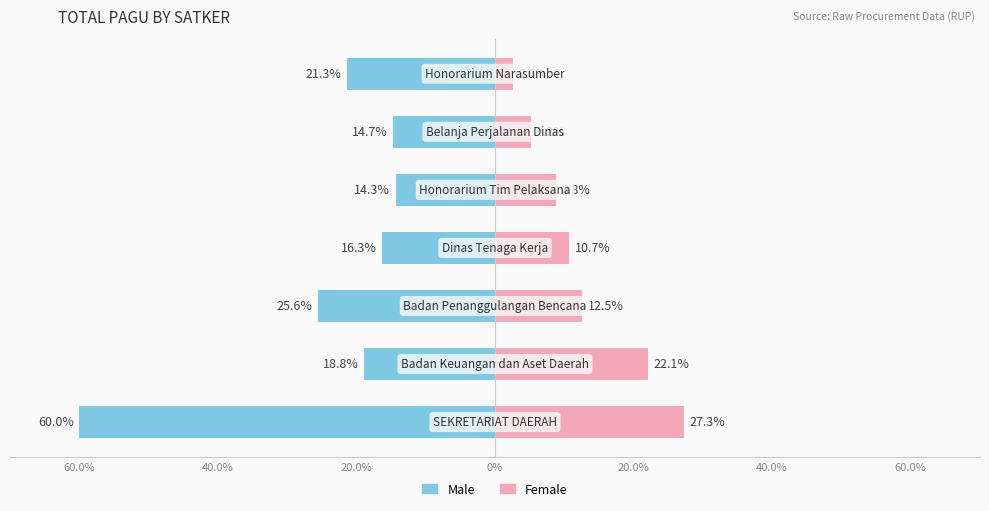

The Male series shows -20.4 at 40.0%. True or false?

False